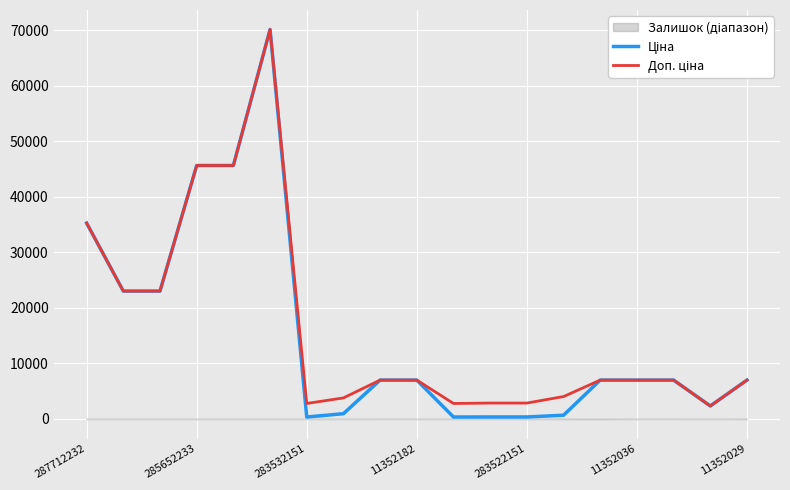

The value of Ціна at 7 is 1660.6. True or false?

False